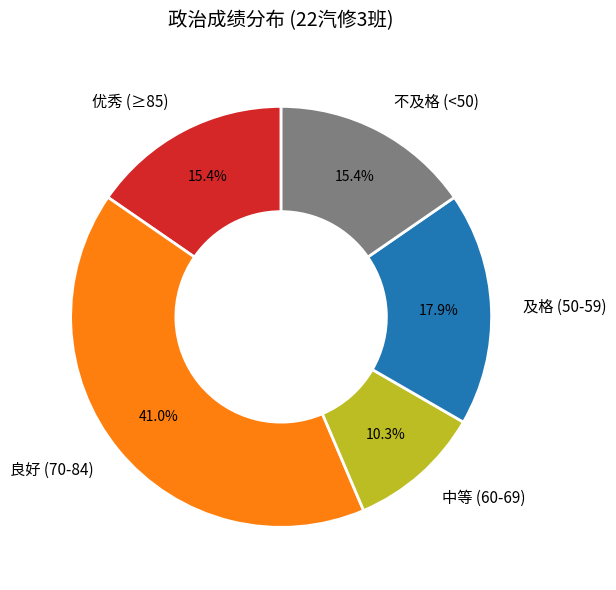

Is the sum of 不及格 (<50) and 良好 (70-84) greater than half?

Yes